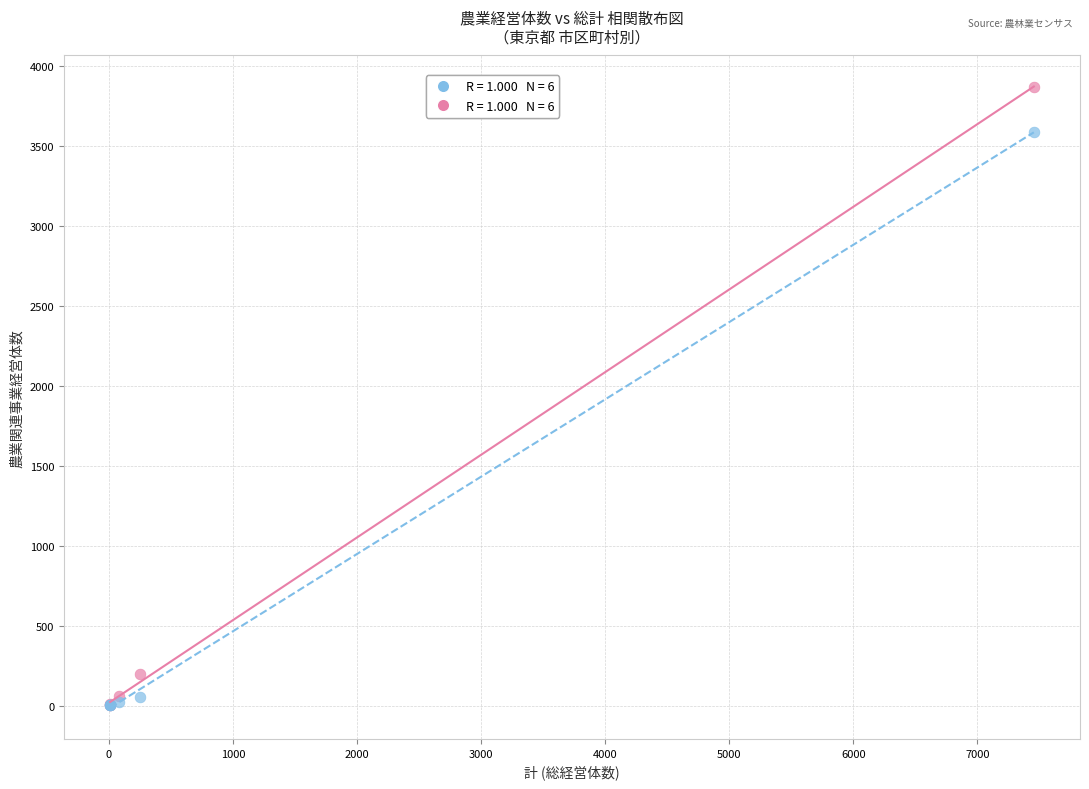

Across all series, what Y value is closest to 1935?

3586